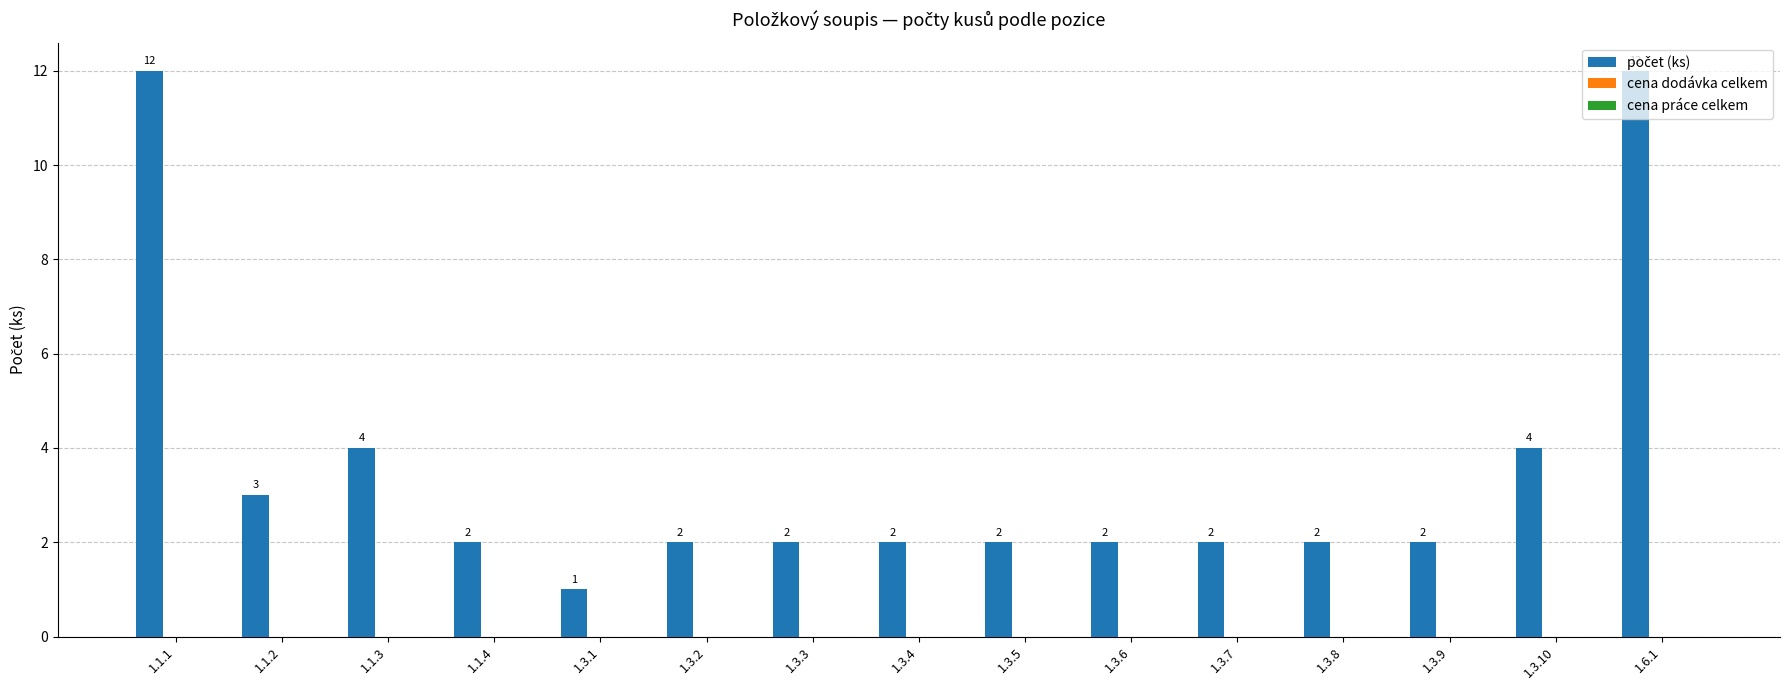

Which has a higher value, 1.1.3 or 1.3.8?

1.1.3